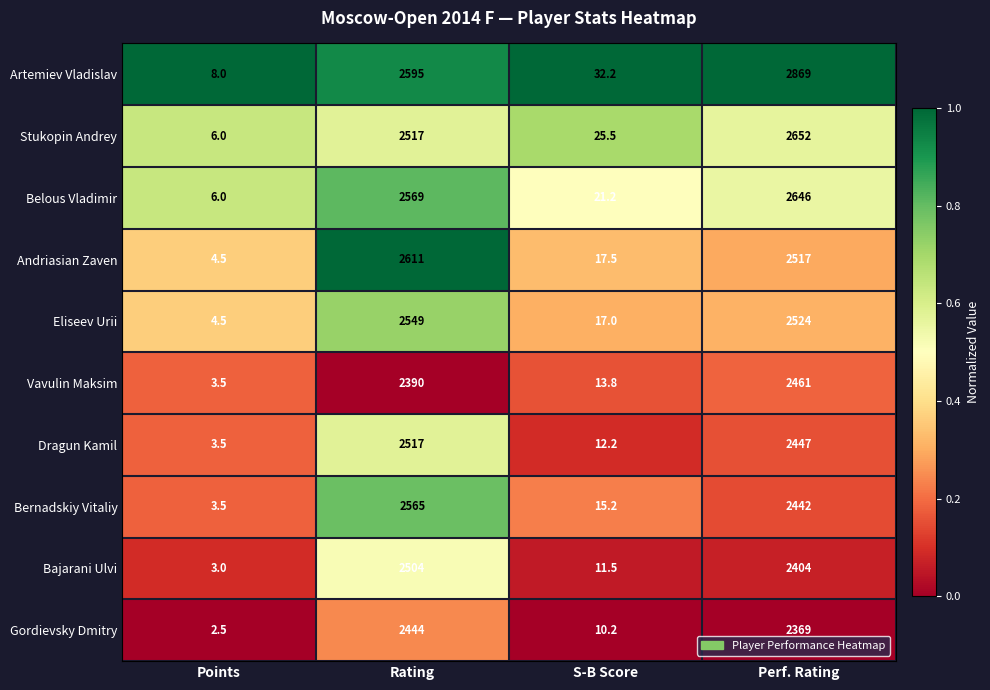

What is the sum of the Eliseev Urii values at Perf. Rating and Rating?

5073.0